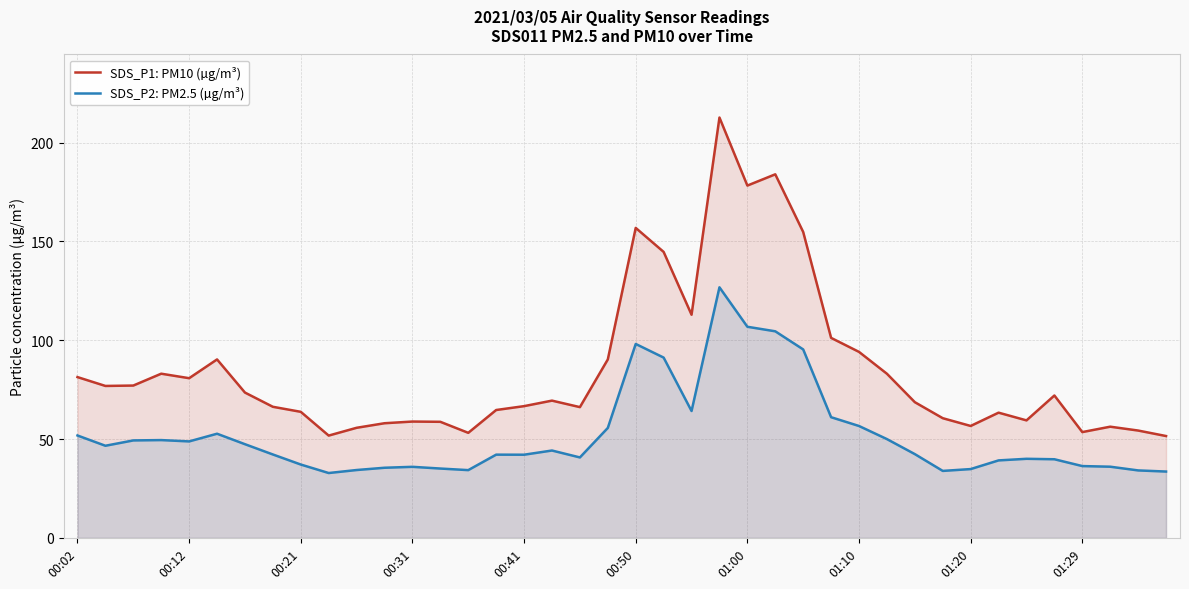

What position from the right is 35?

5